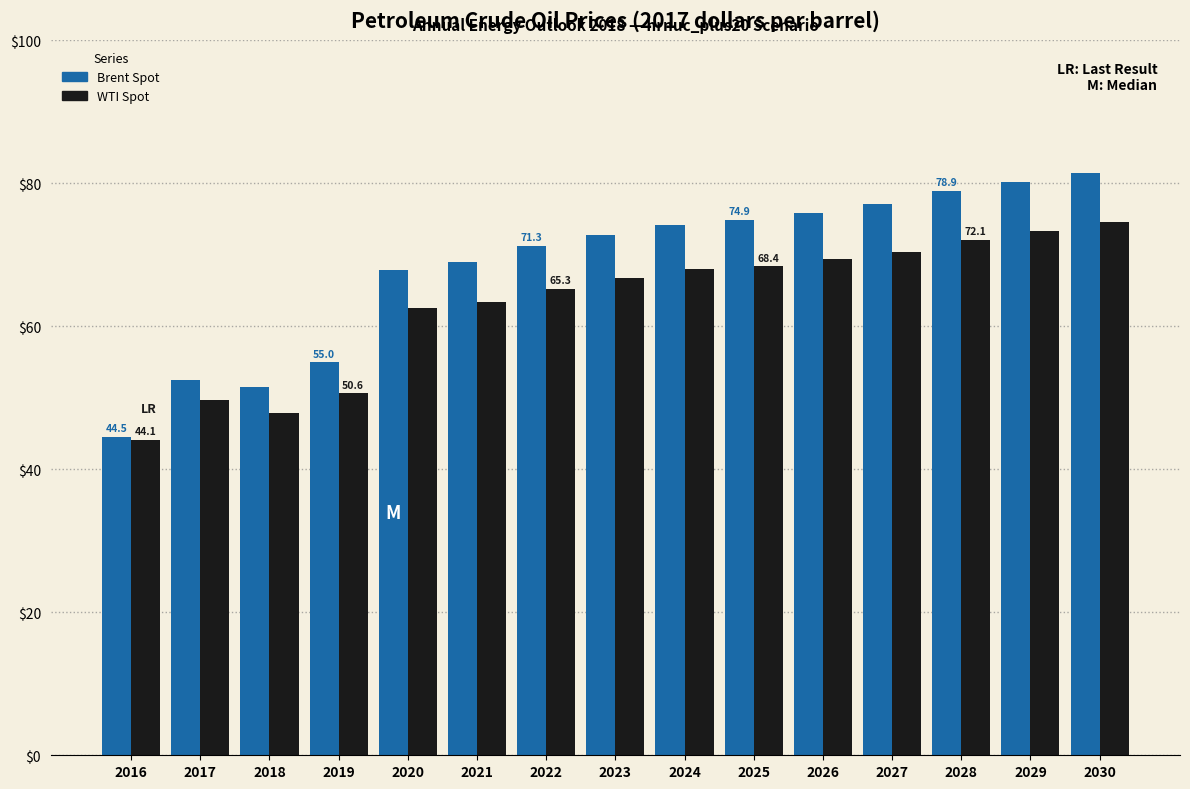

What is the difference between the maximum and minimum values in the WTI Spot series?

30.5